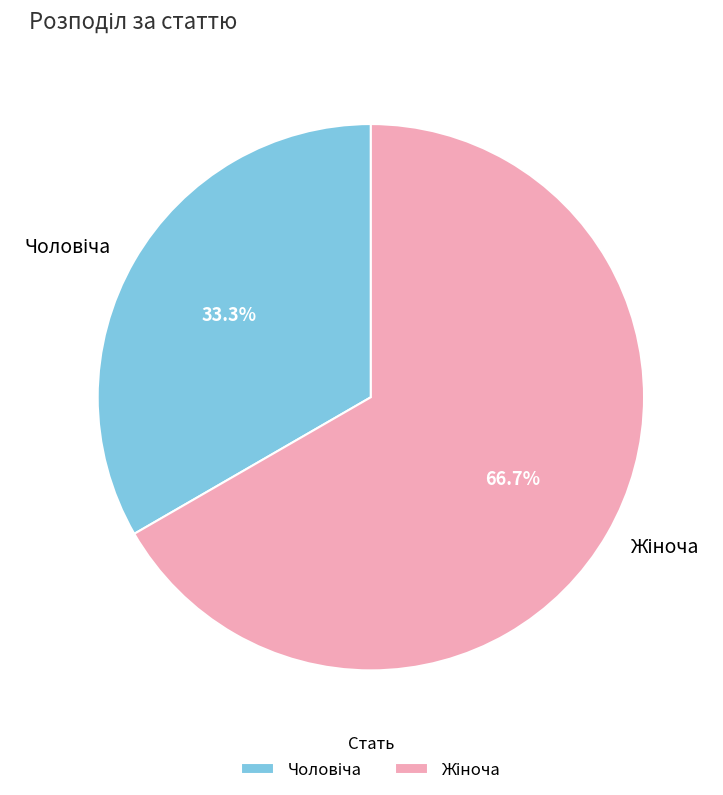

Is there a majority slice in this chart?

Yes